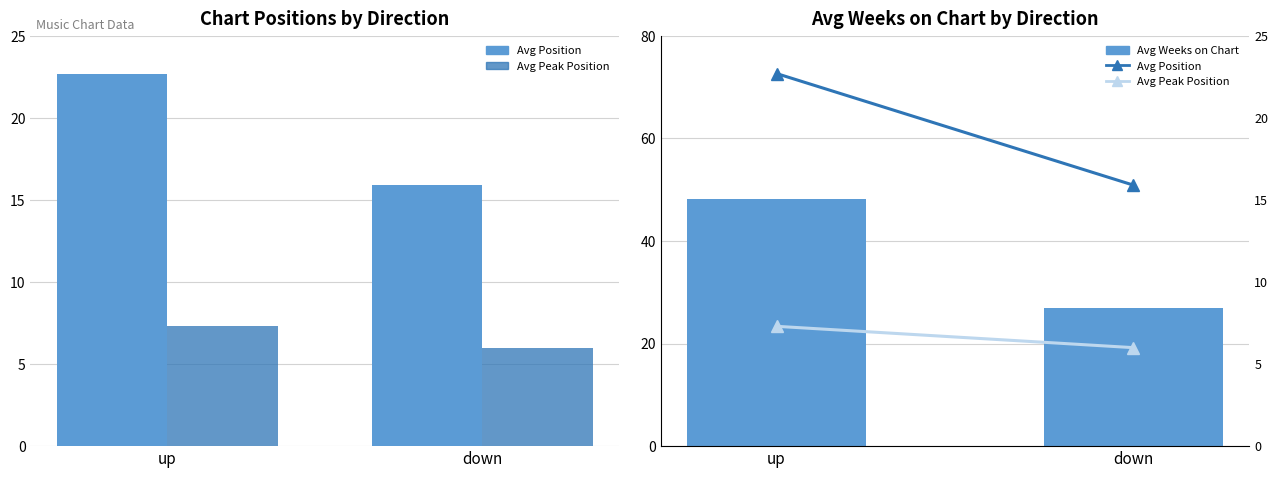

What is the approximate value of Avg Weeks on Chart at down?

26.9